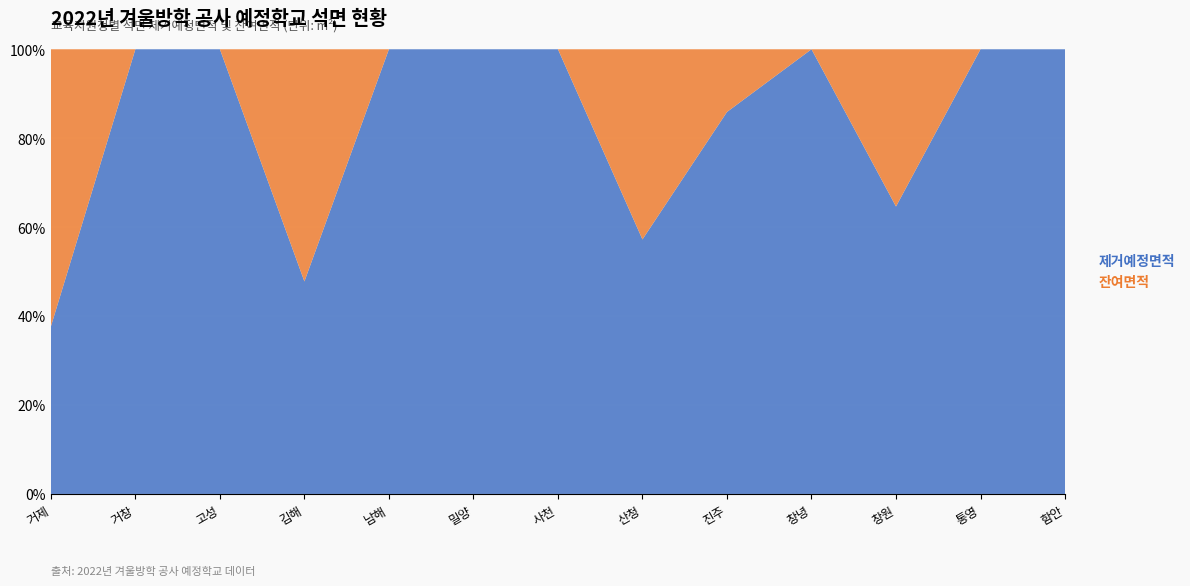

Reading right to left, extract all data points from this chart.

제거예정면적: 2071.0	2083.6	15731.0	1331.0	10772.0	2049.0	340.0	2008.0	432.0	27726.0	1618.9	1138.0	2073.0
잔여면적: 0.0	0.0	8608.0	0.0	1769.0	1531.0	0.0	0.0	0.0	30293.0	0.0	0.0	3434.0